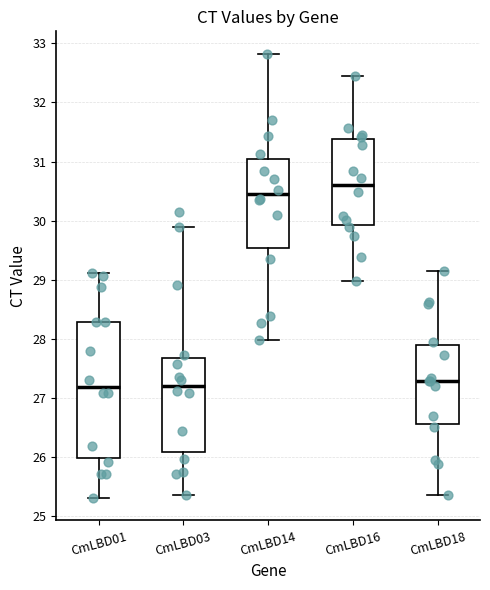

Where is the upper edge of the box for CmLBD18 on the y-axis? The values are not printed on the chart, so give them approximately, as read against the axis.

27.9